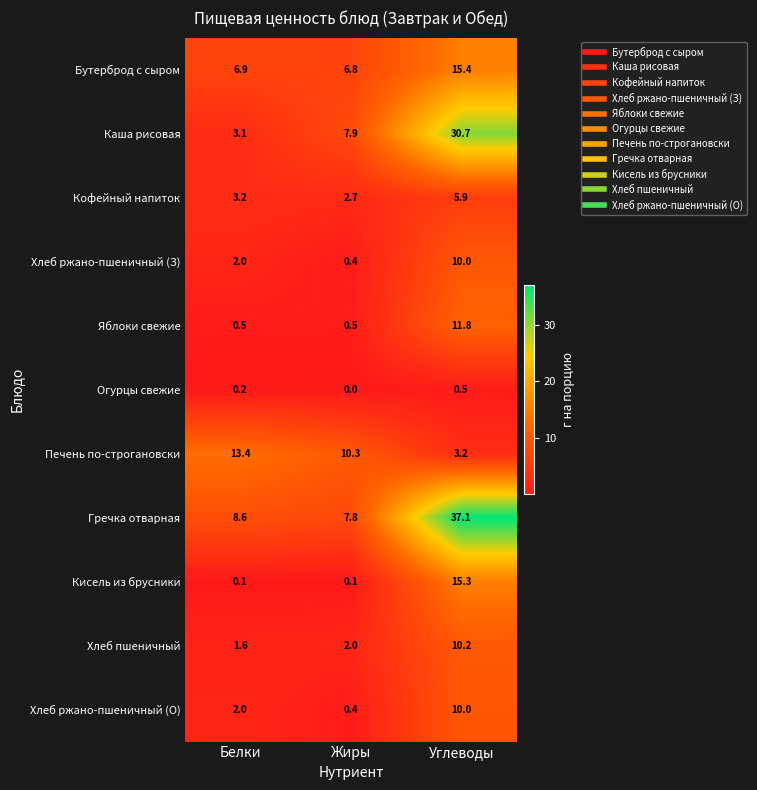

What is the spread (max minus min) of values at Жиры?

10.3